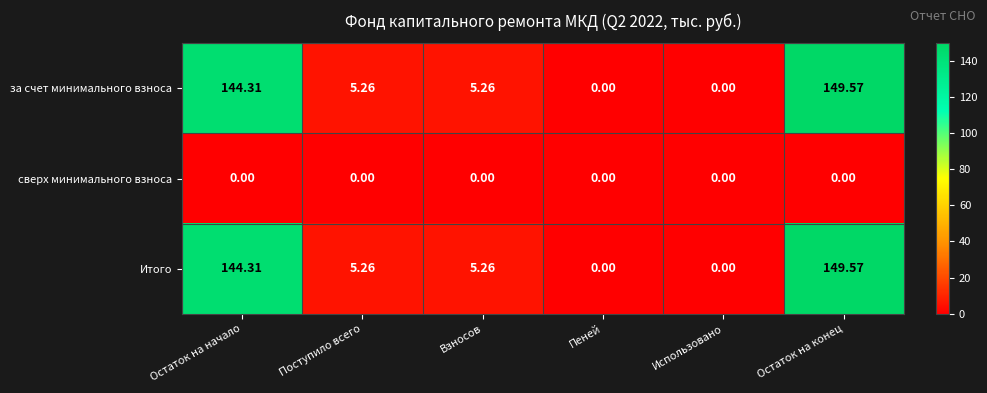

At which label does за счет минимального взноса reach its peak?

Остаток на конец